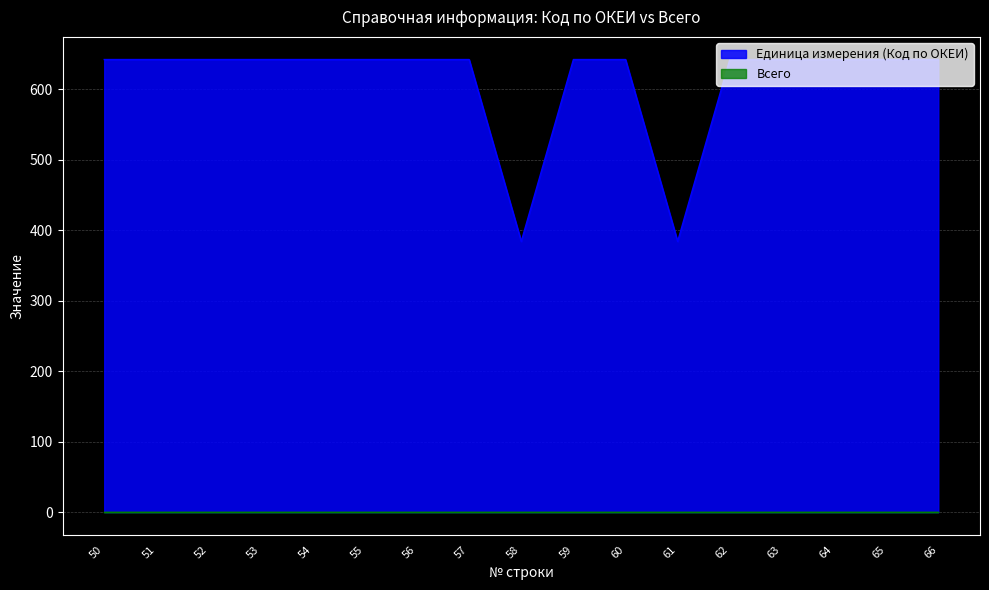

How many series are shown in this chart?

2